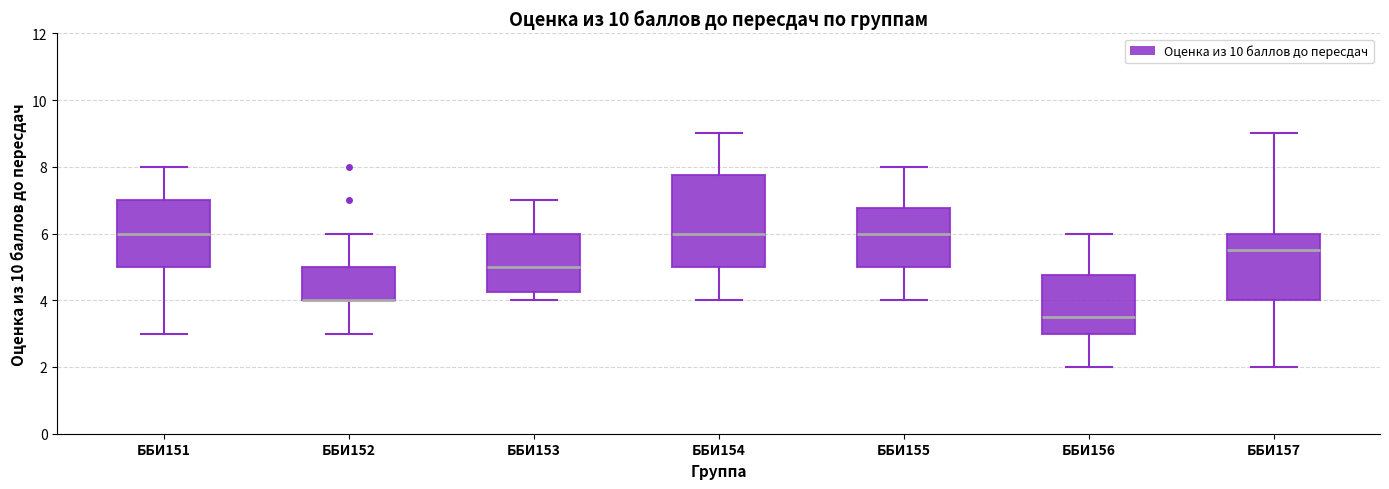

Comparing the boxes themselves (not the whiskers), which one is the tallest?

ББИ154